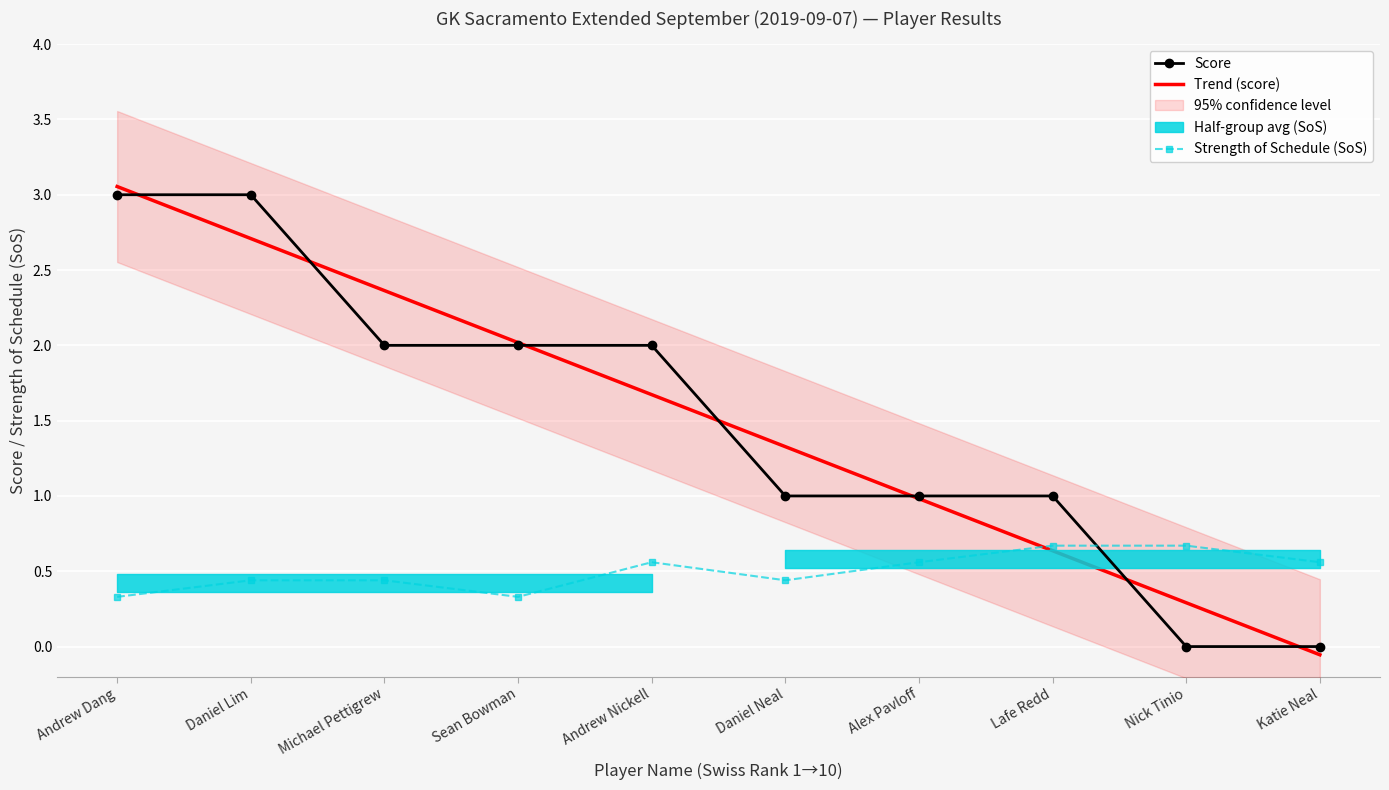

Is it true that Trend (score) equals 2.4 at Michael Pettigrew?

True